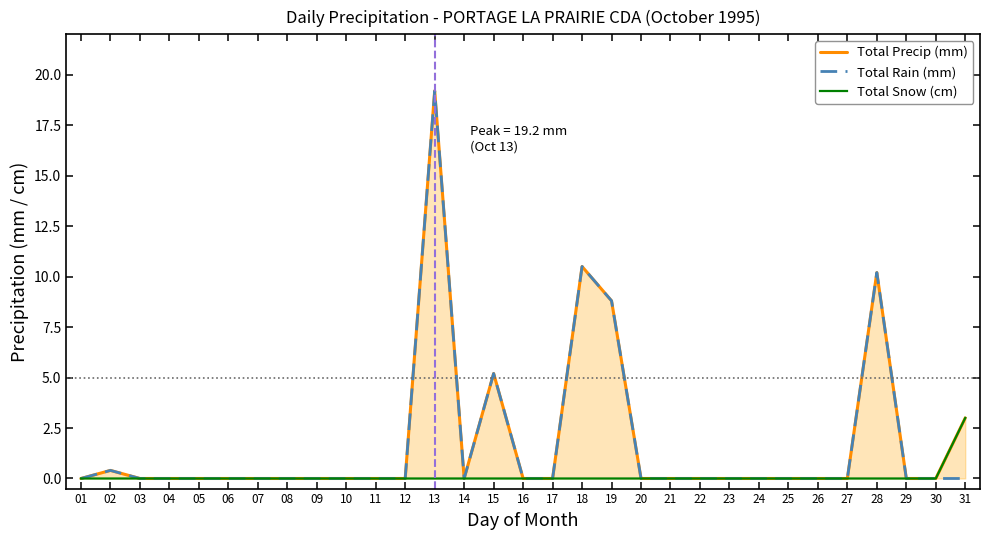

How many series are shown in this chart?

3